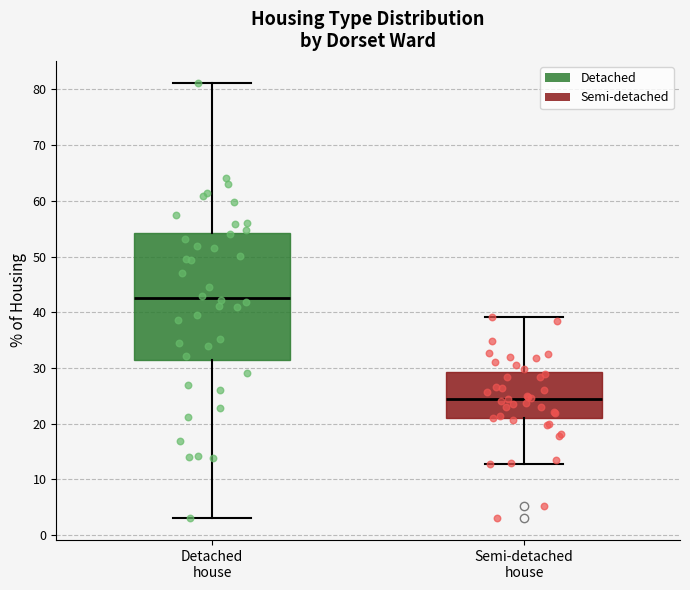

Which box has the highest median line?

Detached house